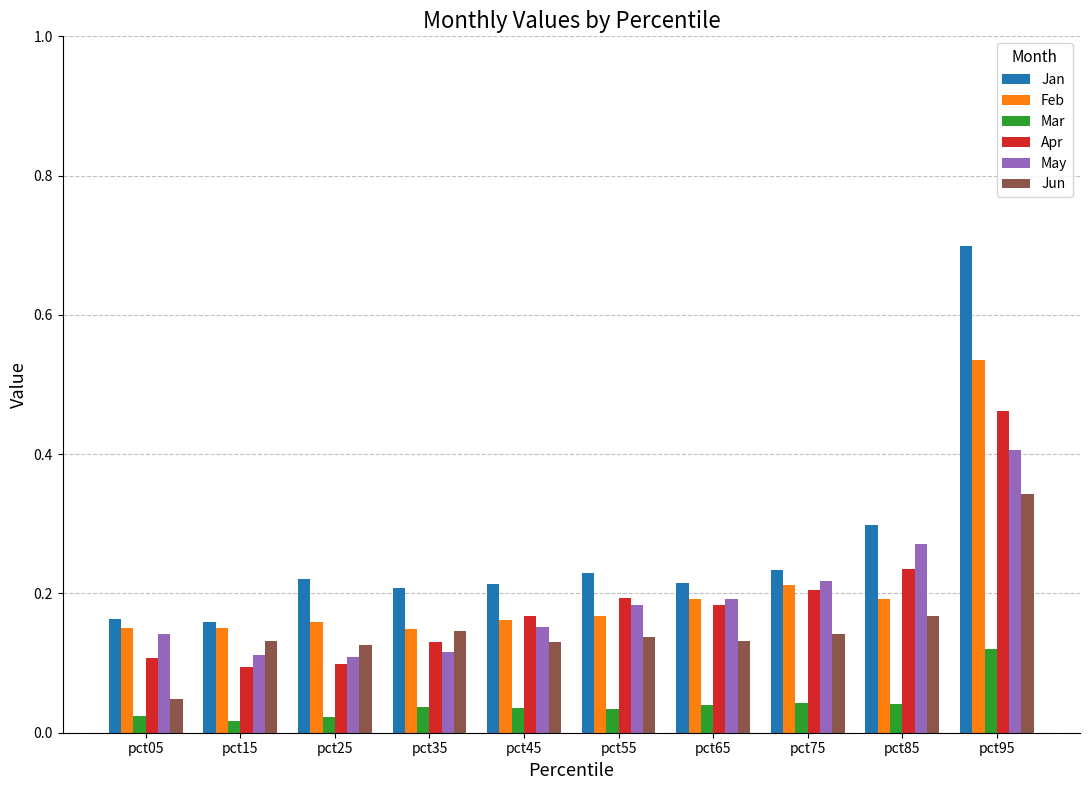

Count the Mar values in the range 0 to 1.

10